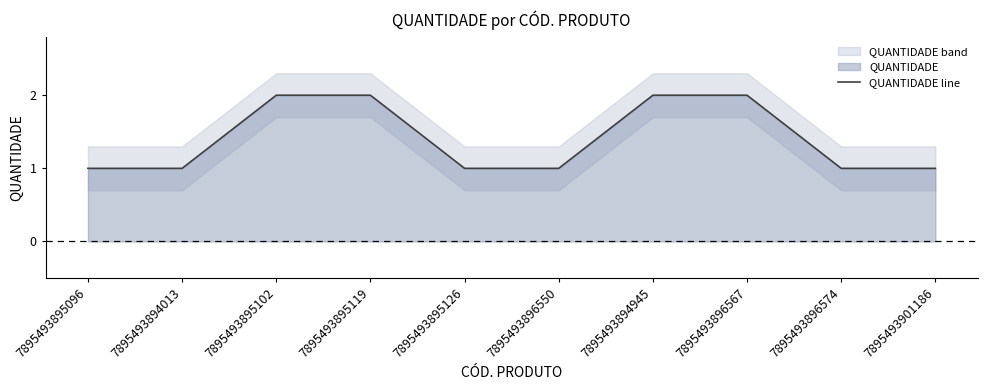

Reading right to left, extract all data points from this chart.

1	1	2	2	1	1	2	2	1	1